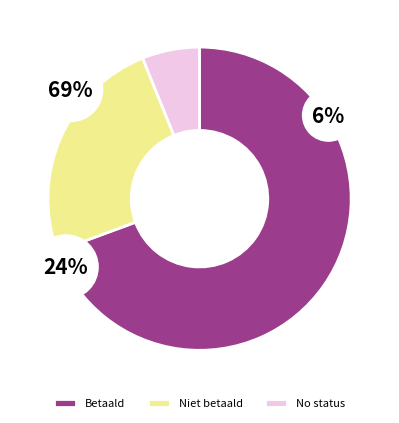

How many segments does this pie chart have?

3